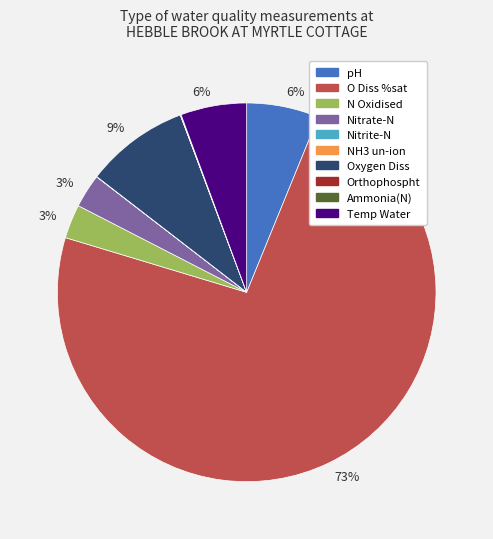

Does any single category account for the majority?

Yes